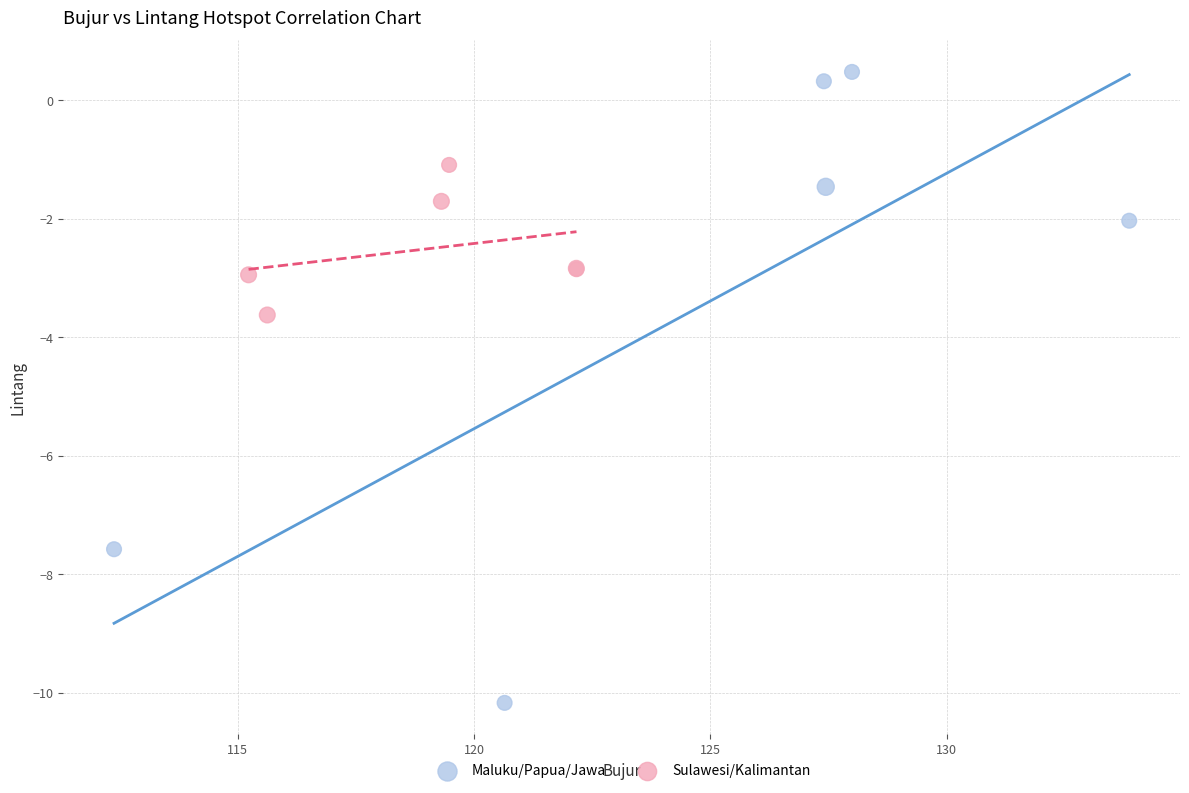

What are all the series names shown in the legend?

Maluku/Papua/Jawa, Sulawesi/Kalimantan